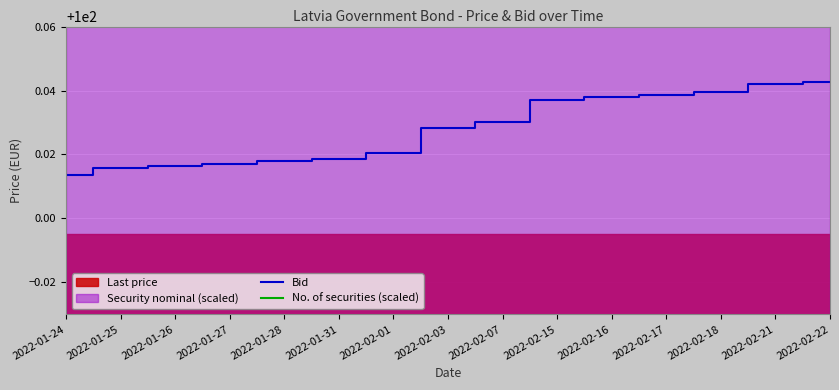

Which series has the widest spread of values?

Bid